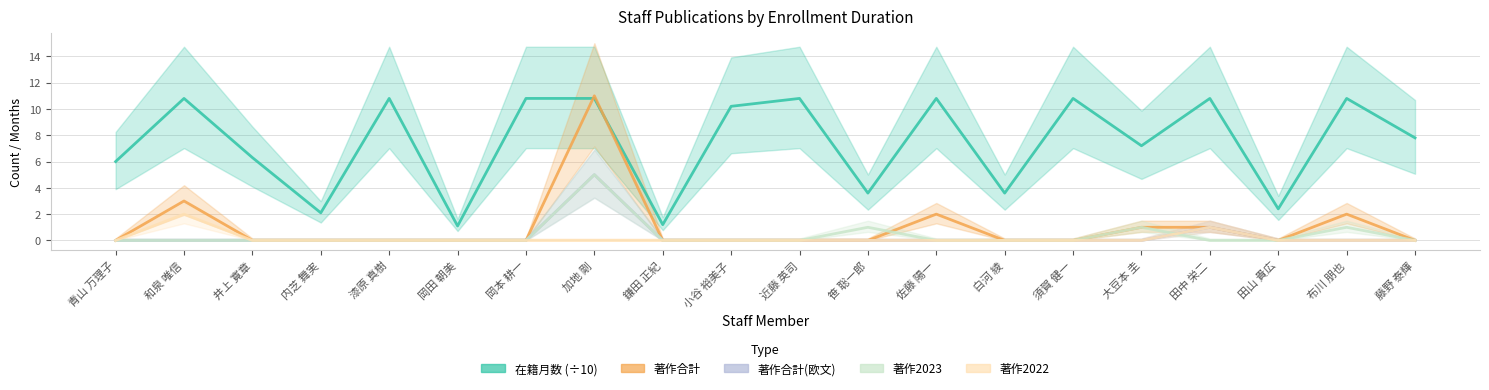

At which label does 著作2022 reach its minimum?

青山 万理子